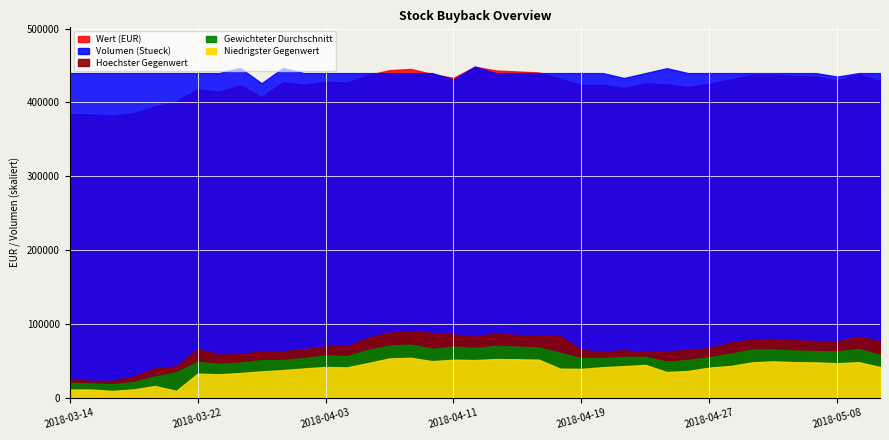

At how many categories does at least one series exceed 286598?

39